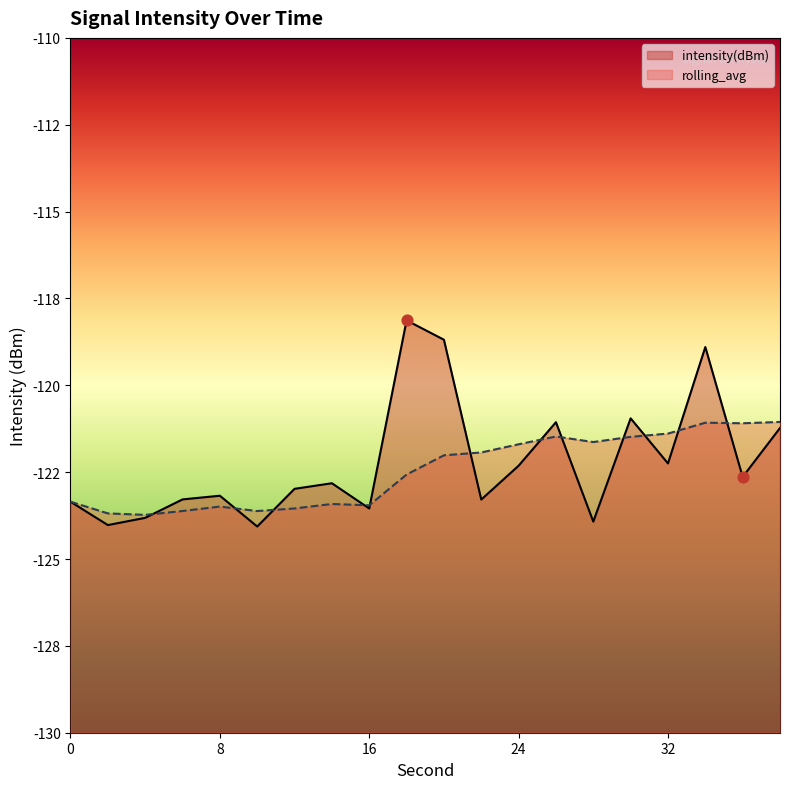

Which series has the widest spread of Y values?

intensity(dBm)